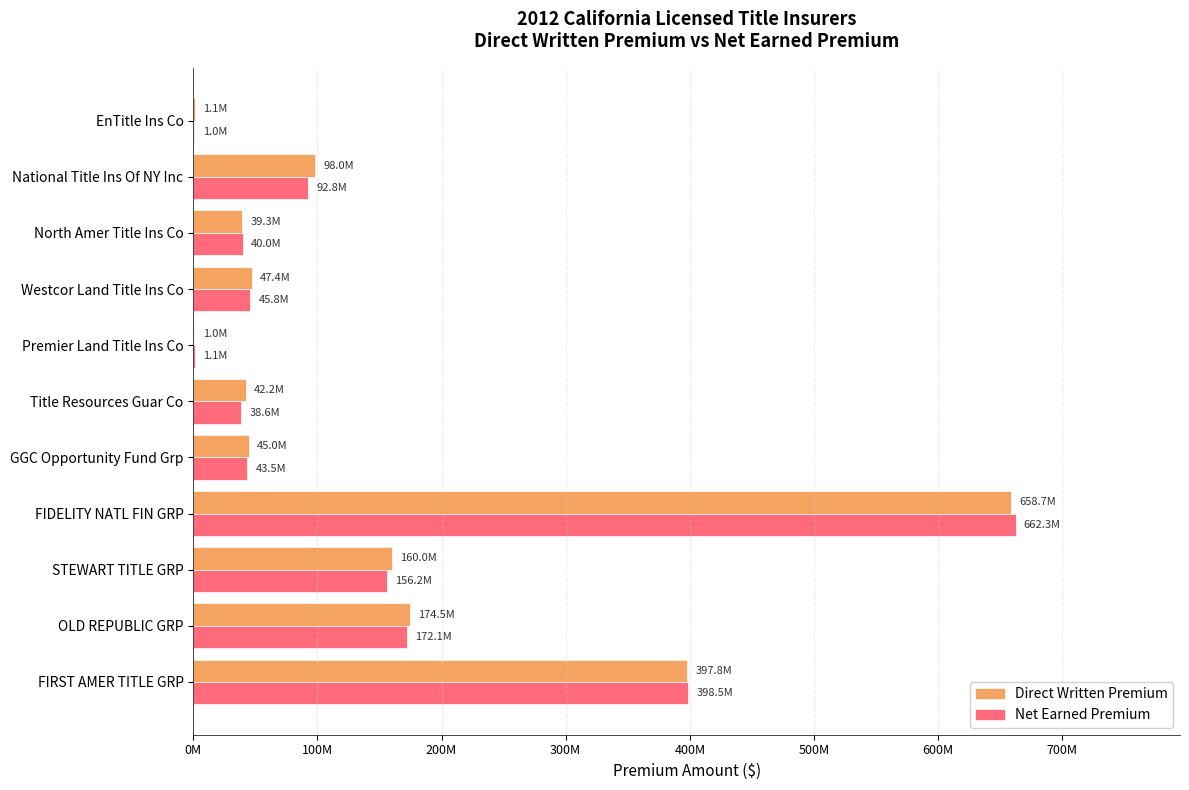

What are all the series names shown in the legend?

Direct Written Premium, Net Earned Premium